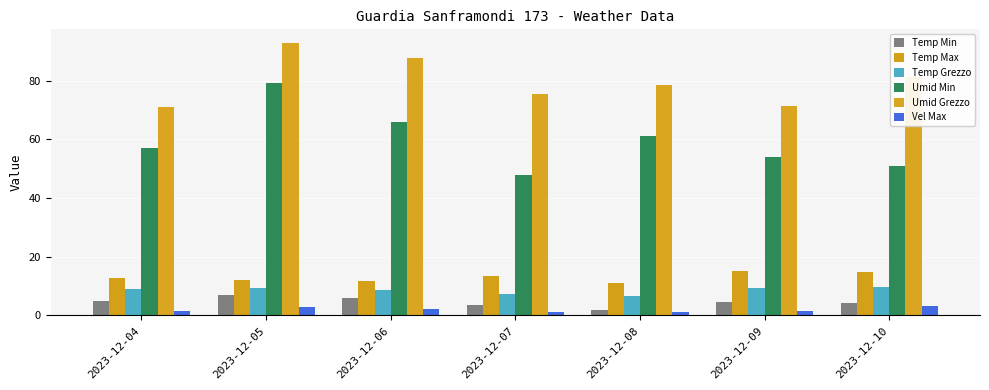

How many series are shown in this chart?

6